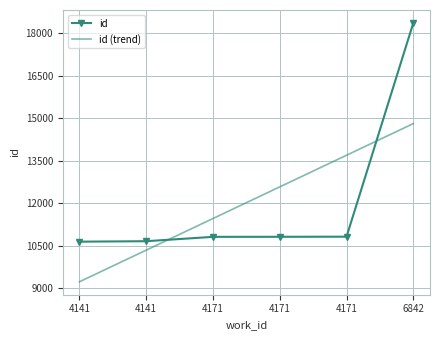

What are all the series names shown in the legend?

id, id (trend)